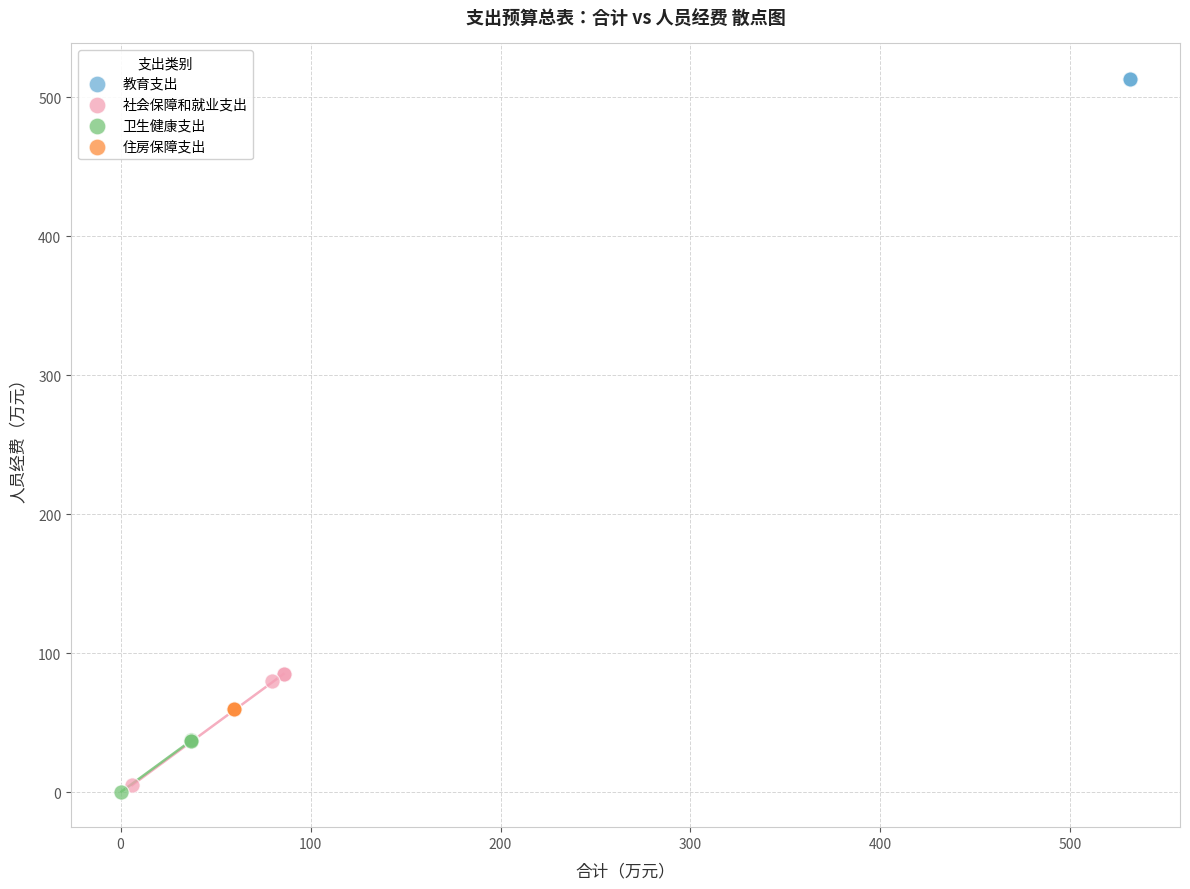

Which series contains the highest Y value?

教育支出